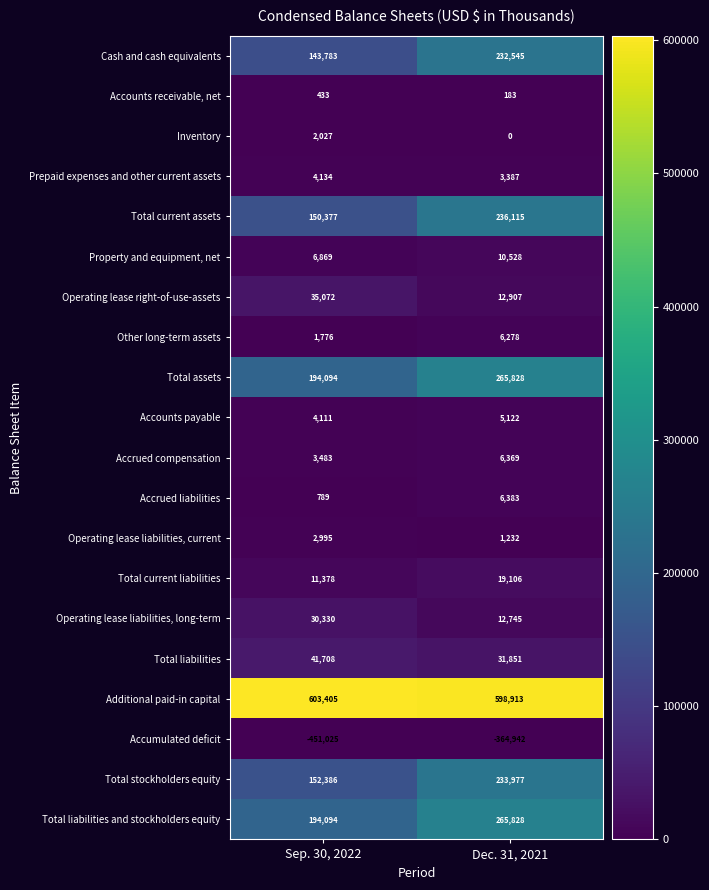

Is the value of Operating lease right-of-use-assets at Dec. 31, 2021 greater than the value of Total stockholders equity at Sep. 30, 2022?

No